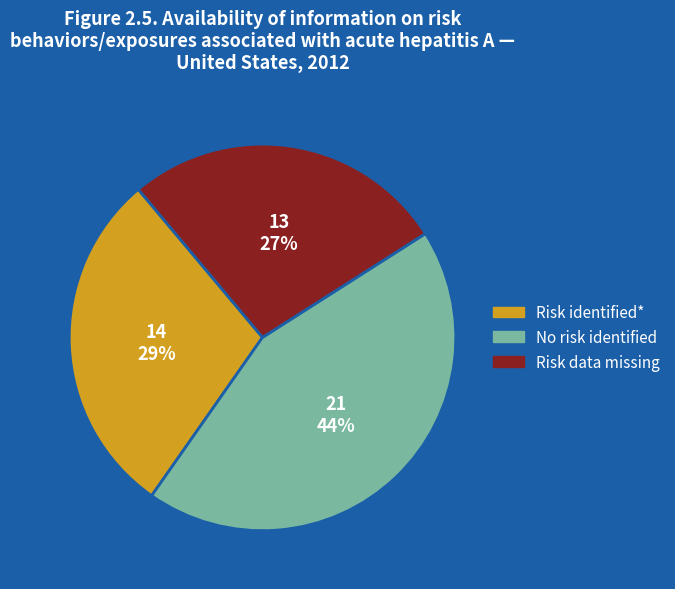

To the nearest percent, what is the average slice percentage?

33%